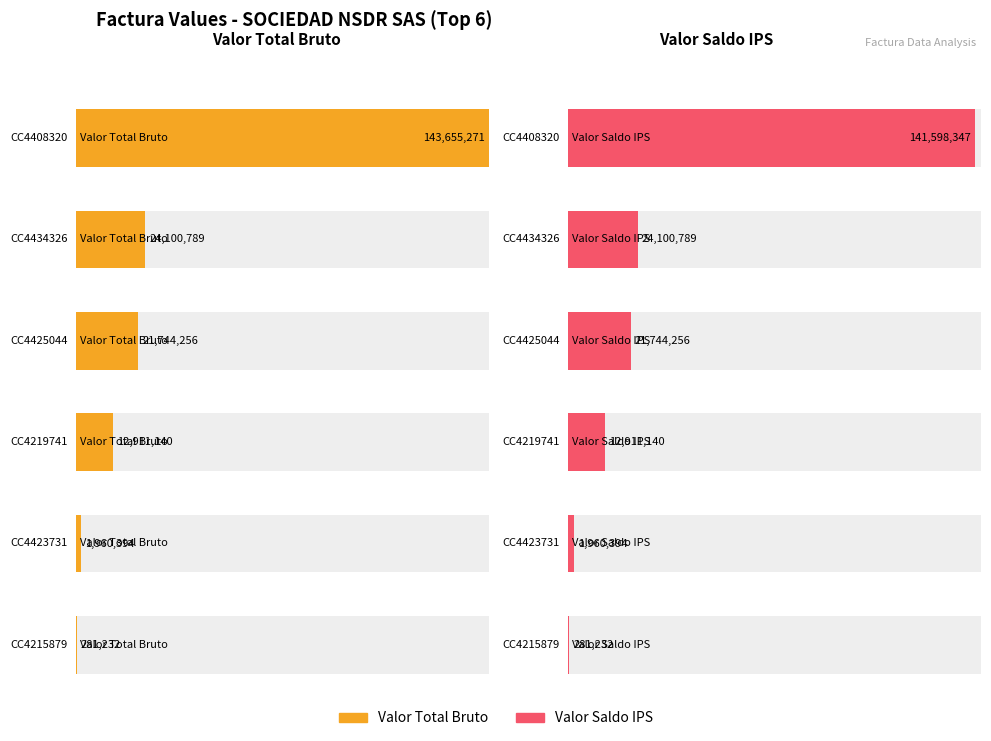

The Valor Total Bruto series shows 161497 at CC4215879. True or false?

False